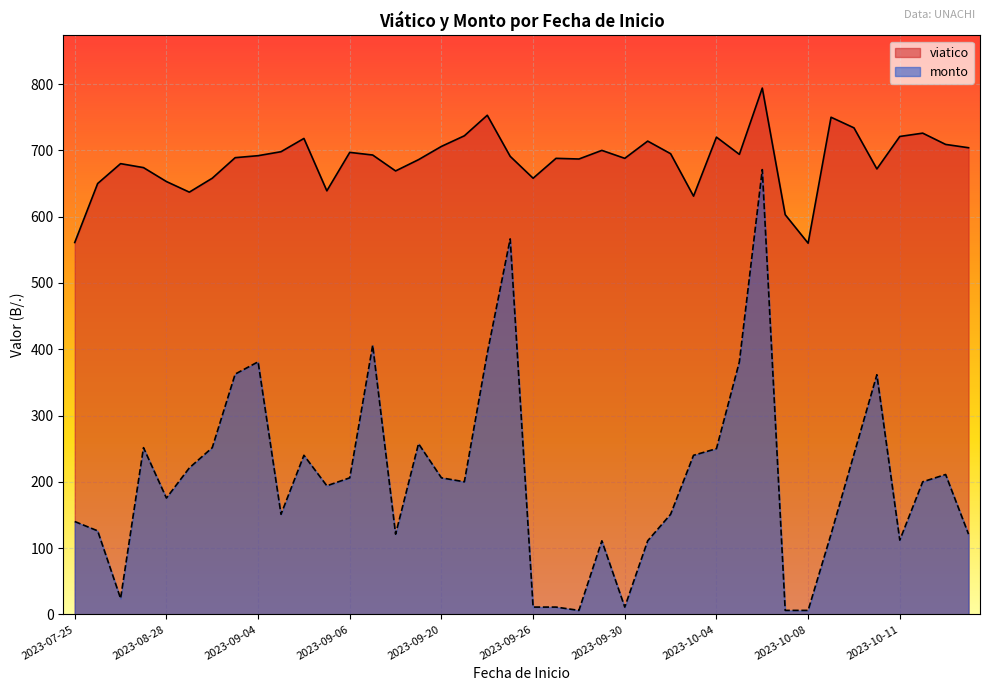

List the series in order of their overall mean, lowest first.

monto, viatico